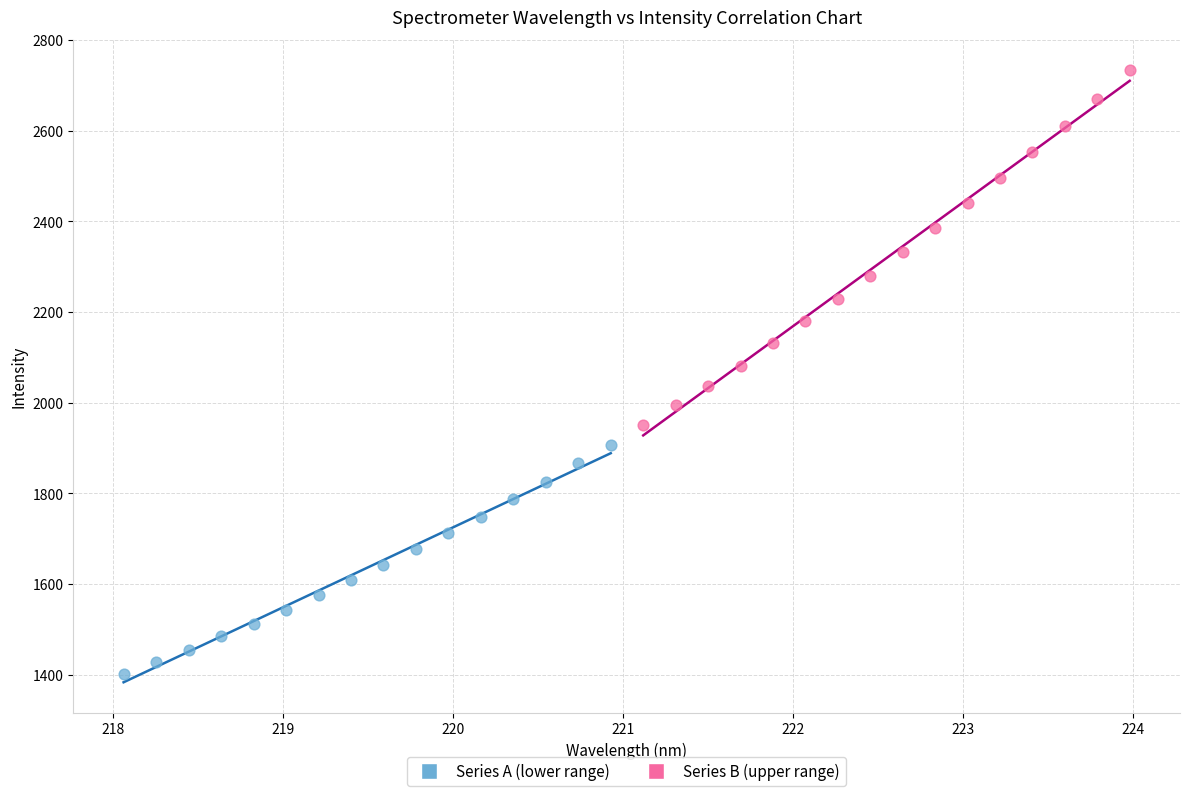

Which series has the widest spread of Y values?

Series B (upper range)